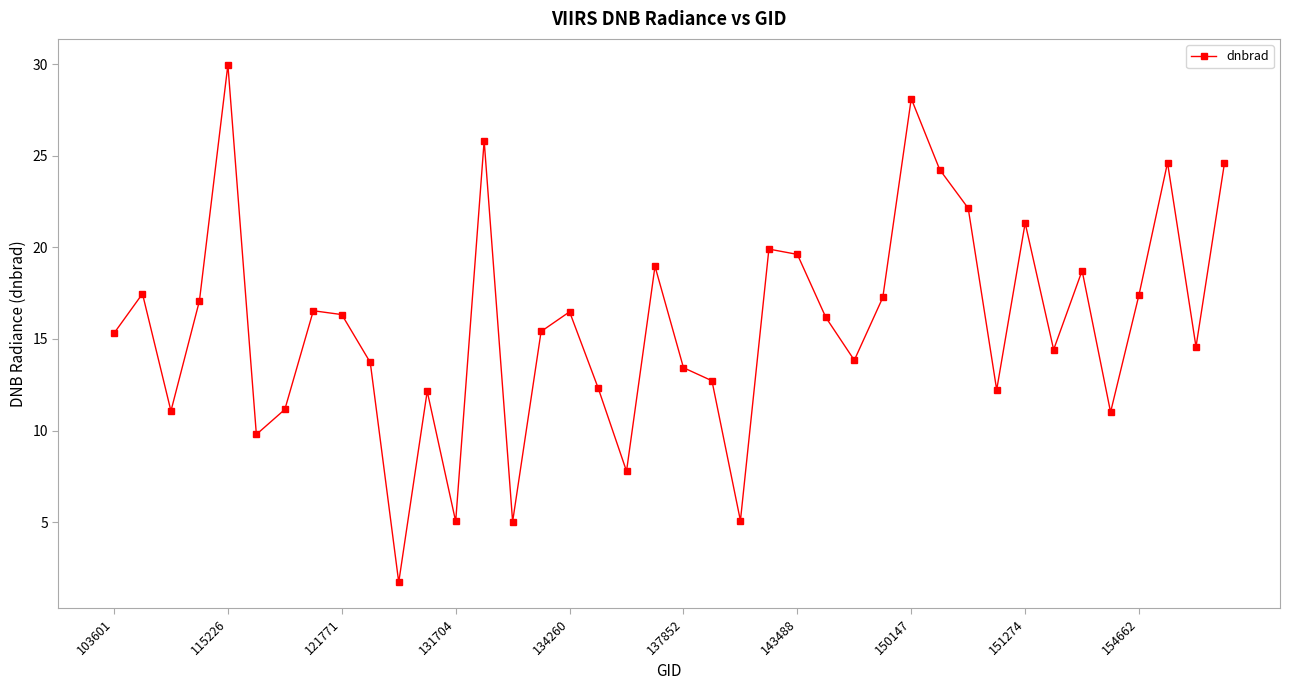

How many points are higher than both their immediate neighbors (excluding endpoints)?

12